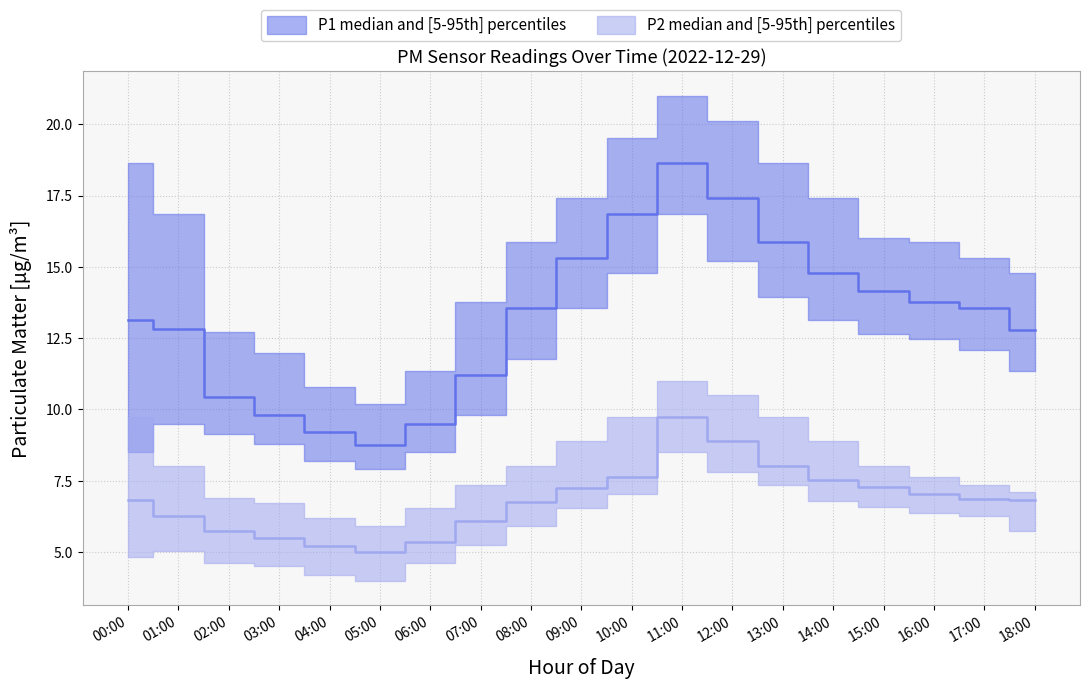

Rank the series at 15:00 from highest to lowest value.

P1_high, P1_median, P1_low, P2_high, P2_median, P2_low